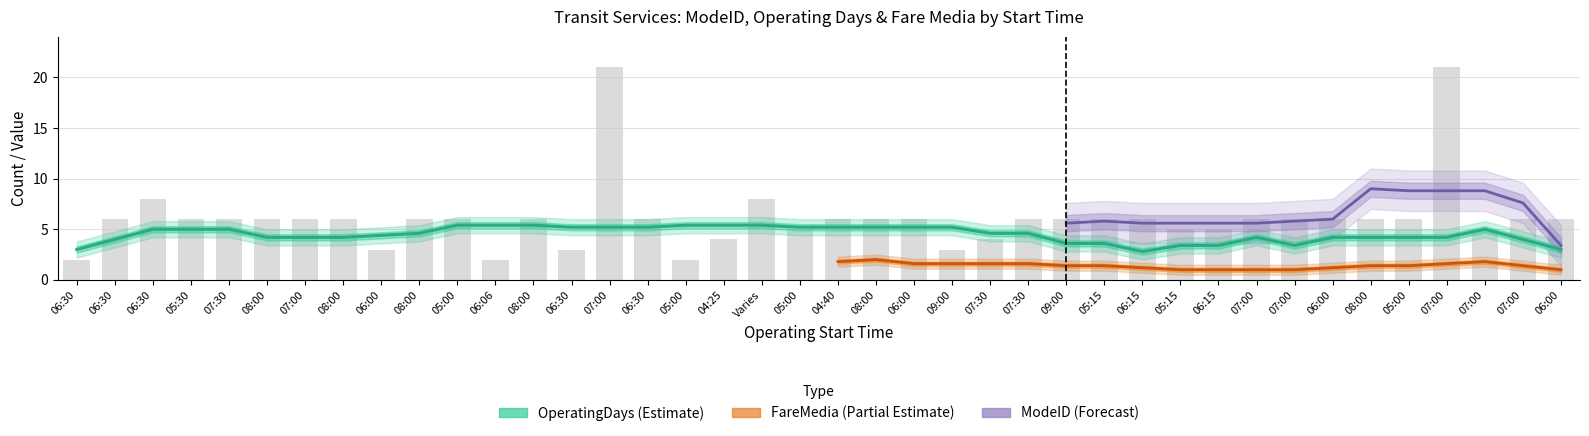

What is the spread (max minus min) of values at 06:30?

3